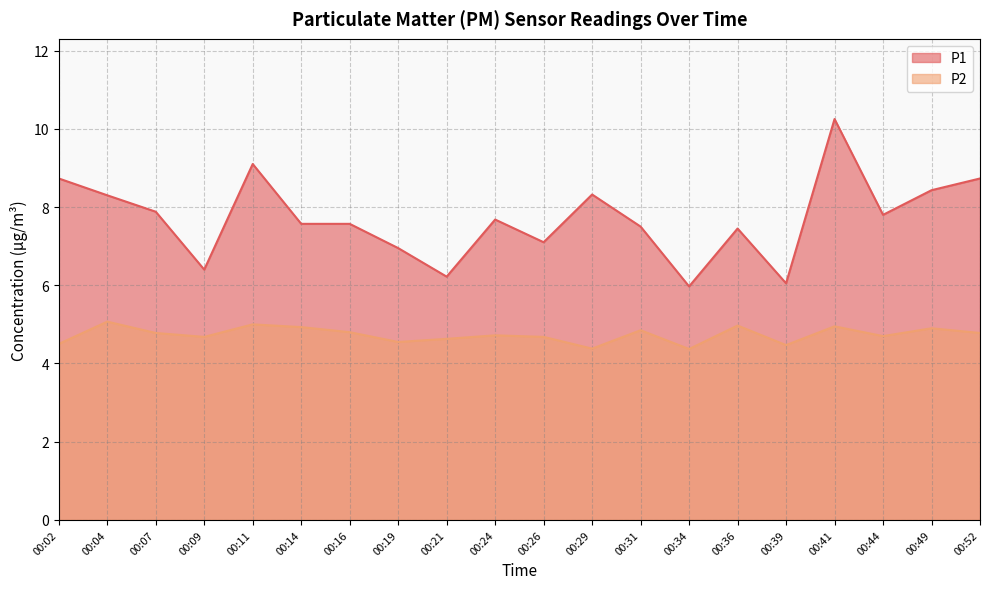

What is the maximum value for P2?

5.1